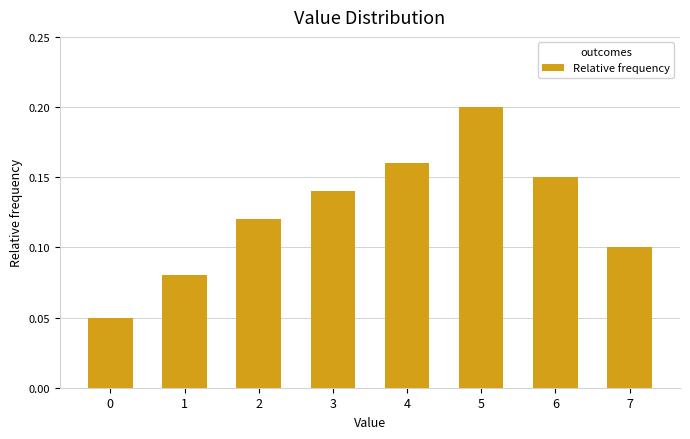

How many series are shown in this chart?

1